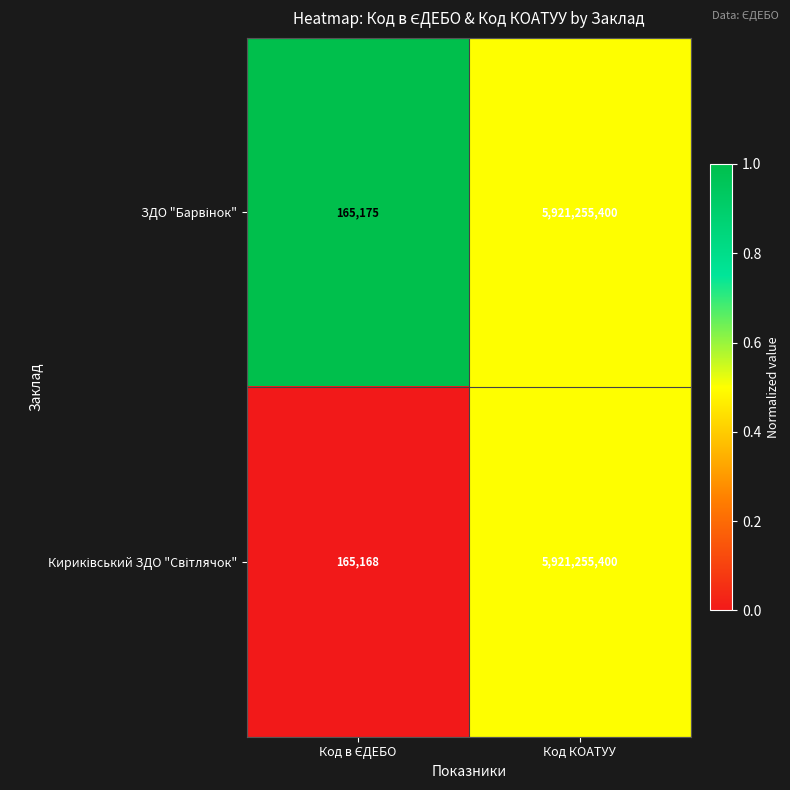

What is the maximum value shown in the chart?

5921255400